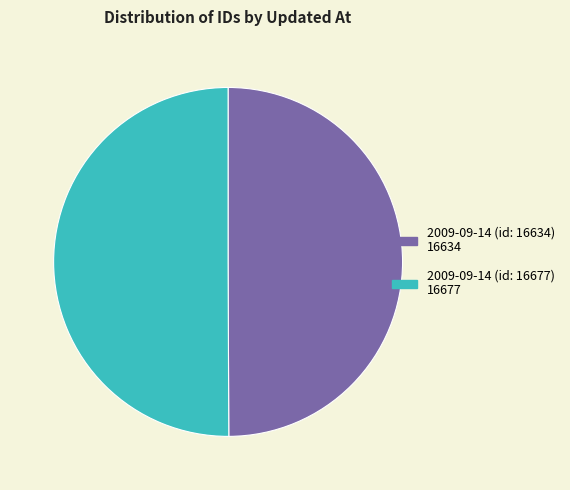

Combined, do 2009-09-14 (id: 16634) and 2009-09-14 (id: 16677) account for over 50%?

Yes